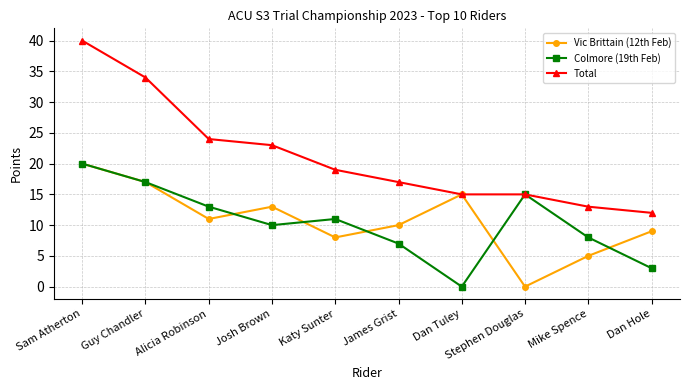

Is it true that Colmore (19th Feb) equals 21 at Alicia Robinson?

False